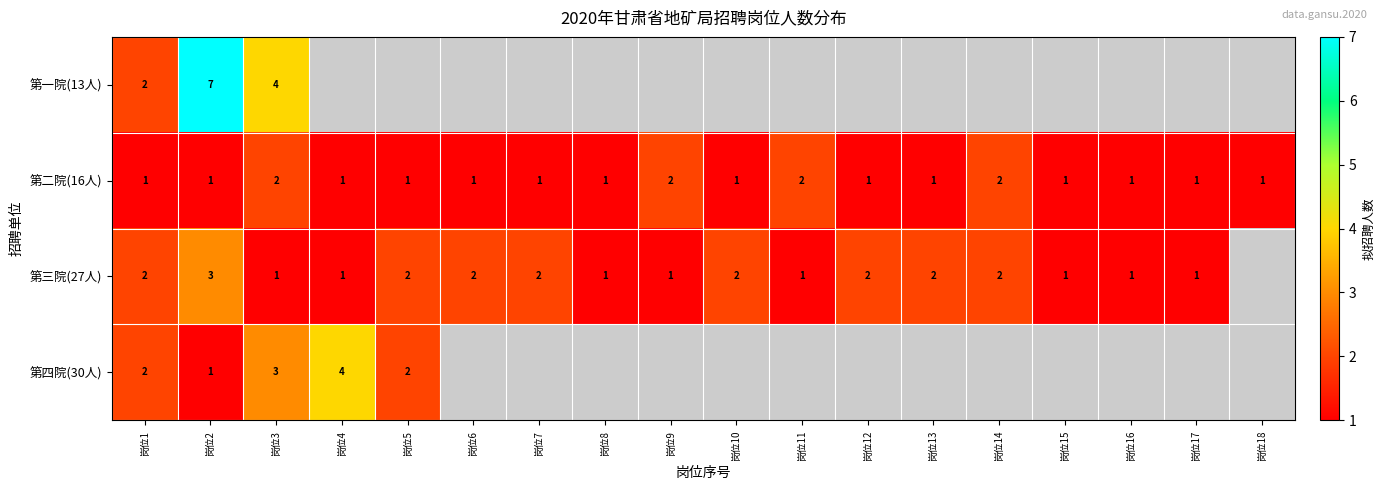

Is it true that 第三院(27人) equals 2 at 岗位1?

True